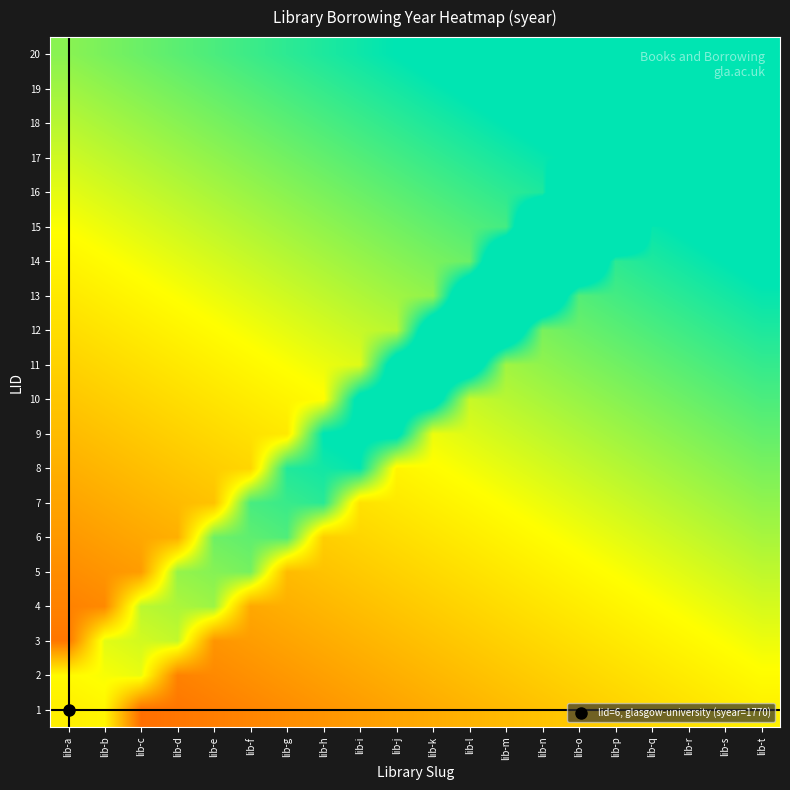

Reading left to right, what are all the values shown in this chart?

1: lib-a=1775.0	lib-b=1775.8	lib-c=1761.6	lib-d=1762.4	lib-e=1763.2	lib-f=1764.0	lib-g=1764.8	lib-h=1765.6	lib-i=1766.4	lib-j=1767.2	lib-k=1768.0	lib-l=1768.8	lib-m=1769.6	lib-n=1770.4	lib-o=1771.2	lib-p=1772.0	lib-q=1772.8	lib-r=1773.6	lib-s=1774.4	lib-t=1775.2
2: lib-a=1776.2	lib-b=1777.0	lib-c=1777.8	lib-d=1763.6	lib-e=1764.4	lib-f=1765.2	lib-g=1766.0	lib-h=1766.8	lib-i=1767.6	lib-j=1768.4	lib-k=1769.2	lib-l=1770.0	lib-m=1770.8	lib-n=1771.6	lib-o=1772.4	lib-p=1773.2	lib-q=1774.0	lib-r=1774.8	lib-s=1775.6	lib-t=1776.4
3: lib-a=1762.4	lib-b=1778.2	lib-c=1779.0	lib-d=1779.8	lib-e=1765.6	lib-f=1766.4	lib-g=1767.2	lib-h=1768.0	lib-i=1768.8	lib-j=1769.6	lib-k=1770.4	lib-l=1771.2	lib-m=1772.0	lib-n=1772.8	lib-o=1773.6	lib-p=1774.4	lib-q=1775.2	lib-r=1776.0	lib-s=1776.8	lib-t=1777.6
4: lib-a=1763.6	lib-b=1764.4	lib-c=1780.2	lib-d=1781.0	lib-e=1781.8	lib-f=1767.6	lib-g=1768.4	lib-h=1769.2	lib-i=1770.0	lib-j=1770.8	lib-k=1771.6	lib-l=1772.4	lib-m=1773.2	lib-n=1774.0	lib-o=1774.8	lib-p=1775.6	lib-q=1776.4	lib-r=1777.2	lib-s=1778.0	lib-t=1778.8
5: lib-a=1764.8	lib-b=1765.6	lib-c=1766.4	lib-d=1782.2	lib-e=1783.0	lib-f=1783.8	lib-g=1769.6	lib-h=1770.4	lib-i=1771.2	lib-j=1772.0	lib-k=1772.8	lib-l=1773.6	lib-m=1774.4	lib-n=1775.2	lib-o=1776.0	lib-p=1776.8	lib-q=1777.6	lib-r=1778.4	lib-s=1779.2	lib-t=1780.0
6: lib-a=1766.0	lib-b=1766.8	lib-c=1767.6	lib-d=1768.4	lib-e=1784.2	lib-f=1785.0	lib-g=1785.8	lib-h=1771.6	lib-i=1772.4	lib-j=1773.2	lib-k=1774.0	lib-l=1774.8	lib-m=1775.6	lib-n=1776.4	lib-o=1777.2	lib-p=1778.0	lib-q=1778.8	lib-r=1779.6	lib-s=1780.4	lib-t=1781.2
7: lib-a=1767.2	lib-b=1768.0	lib-c=1768.8	lib-d=1769.6	lib-e=1770.4	lib-f=1786.2	lib-g=1787.0	lib-h=1787.8	lib-i=1773.6	lib-j=1774.4	lib-k=1775.2	lib-l=1776.0	lib-m=1776.8	lib-n=1777.6	lib-o=1778.4	lib-p=1779.2	lib-q=1780.0	lib-r=1780.8	lib-s=1781.6	lib-t=1782.4
8: lib-a=1768.4	lib-b=1769.2	lib-c=1770.0	lib-d=1770.8	lib-e=1771.6	lib-f=1772.4	lib-g=1788.2	lib-h=1789.0	lib-i=1789.8	lib-j=1775.6	lib-k=1776.4	lib-l=1777.2	lib-m=1778.0	lib-n=1778.8	lib-o=1779.6	lib-p=1780.4	lib-q=1781.2	lib-r=1782.0	lib-s=1782.8	lib-t=1783.6
9: lib-a=1769.6	lib-b=1770.4	lib-c=1771.2	lib-d=1772.0	lib-e=1772.8	lib-f=1773.6	lib-g=1774.4	lib-h=1790.2	lib-i=1791.0	lib-j=1791.8	lib-k=1777.6	lib-l=1778.4	lib-m=1779.2	lib-n=1780.0	lib-o=1780.8	lib-p=1781.6	lib-q=1782.4	lib-r=1783.2	lib-s=1784.0	lib-t=1784.8
10: lib-a=1770.8	lib-b=1771.6	lib-c=1772.4	lib-d=1773.2	lib-e=1774.0	lib-f=1774.8	lib-g=1775.6	lib-h=1776.4	lib-i=1792.2	lib-j=1793.0	lib-k=1793.8	lib-l=1779.6	lib-m=1780.4	lib-n=1781.2	lib-o=1782.0	lib-p=1782.8	lib-q=1783.6	lib-r=1784.4	lib-s=1785.2	lib-t=1786.0
11: lib-a=1772.0	lib-b=1772.8	lib-c=1773.6	lib-d=1774.4	lib-e=1775.2	lib-f=1776.0	lib-g=1776.8	lib-h=1777.6	lib-i=1778.4	lib-j=1794.2	lib-k=1795.0	lib-l=1795.8	lib-m=1781.6	lib-n=1782.4	lib-o=1783.2	lib-p=1784.0	lib-q=1784.8	lib-r=1785.6	lib-s=1786.4	lib-t=1787.2
12: lib-a=1773.2	lib-b=1774.0	lib-c=1774.8	lib-d=1775.6	lib-e=1776.4	lib-f=1777.2	lib-g=1778.0	lib-h=1778.8	lib-i=1779.6	lib-j=1780.4	lib-k=1796.2	lib-l=1797.0	lib-m=1797.8	lib-n=1783.6	lib-o=1784.4	lib-p=1785.2	lib-q=1786.0	lib-r=1786.8	lib-s=1787.6	lib-t=1788.4
13: lib-a=1774.4	lib-b=1775.2	lib-c=1776.0	lib-d=1776.8	lib-e=1777.6	lib-f=1778.4	lib-g=1779.2	lib-h=1780.0	lib-i=1780.8	lib-j=1781.6	lib-k=1782.4	lib-l=1798.2	lib-m=1799.0	lib-n=1799.8	lib-o=1785.6	lib-p=1786.4	lib-q=1787.2	lib-r=1788.0	lib-s=1788.8	lib-t=1789.6
14: lib-a=1775.6	lib-b=1776.4	lib-c=1777.2	lib-d=1778.0	lib-e=1778.8	lib-f=1779.6	lib-g=1780.4	lib-h=1781.2	lib-i=1782.0	lib-j=1782.8	lib-k=1783.6	lib-l=1784.4	lib-m=1800.2	lib-n=1801.0	lib-o=1801.8	lib-p=1787.6	lib-q=1788.4	lib-r=1789.2	lib-s=1790.0	lib-t=1790.8
15: lib-a=1776.8	lib-b=1777.6	lib-c=1778.4	lib-d=1779.2	lib-e=1780.0	lib-f=1780.8	lib-g=1781.6	lib-h=1782.4	lib-i=1783.2	lib-j=1784.0	lib-k=1784.8	lib-l=1785.6	lib-m=1786.4	lib-n=1802.2	lib-o=1803.0	lib-p=1803.8	lib-q=1789.6	lib-r=1790.4	lib-s=1791.2	lib-t=1792.0
16: lib-a=1778.0	lib-b=1778.8	lib-c=1779.6	lib-d=1780.4	lib-e=1781.2	lib-f=1782.0	lib-g=1782.8	lib-h=1783.6	lib-i=1784.4	lib-j=1785.2	lib-k=1786.0	lib-l=1786.8	lib-m=1787.6	lib-n=1788.4	lib-o=1804.2	lib-p=1805.0	lib-q=1805.8	lib-r=1791.6	lib-s=1792.4	lib-t=1793.2
17: lib-a=1779.2	lib-b=1780.0	lib-c=1780.8	lib-d=1781.6	lib-e=1782.4	lib-f=1783.2	lib-g=1784.0	lib-h=1784.8	lib-i=1785.6	lib-j=1786.4	lib-k=1787.2	lib-l=1788.0	lib-m=1788.8	lib-n=1789.6	lib-o=1790.4	lib-p=1806.2	lib-q=1807.0	lib-r=1807.8	lib-s=1793.6	lib-t=1794.4
18: lib-a=1780.4	lib-b=1781.2	lib-c=1782.0	lib-d=1782.8	lib-e=1783.6	lib-f=1784.4	lib-g=1785.2	lib-h=1786.0	lib-i=1786.8	lib-j=1787.6	lib-k=1788.4	lib-l=1789.2	lib-m=1790.0	lib-n=1790.8	lib-o=1791.6	lib-p=1792.4	lib-q=1808.2	lib-r=1809.0	lib-s=1809.8	lib-t=1795.6
19: lib-a=1781.6	lib-b=1782.4	lib-c=1783.2	lib-d=1784.0	lib-e=1784.8	lib-f=1785.6	lib-g=1786.4	lib-h=1787.2	lib-i=1788.0	lib-j=1788.8	lib-k=1789.6	lib-l=1790.4	lib-m=1791.2	lib-n=1792.0	lib-o=1792.8	lib-p=1793.6	lib-q=1794.4	lib-r=1810.2	lib-s=1811.0	lib-t=1811.8
20: lib-a=1782.8	lib-b=1783.6	lib-c=1784.4	lib-d=1785.2	lib-e=1786.0	lib-f=1786.8	lib-g=1787.6	lib-h=1788.4	lib-i=1789.2	lib-j=1790.0	lib-k=1790.8	lib-l=1791.6	lib-m=1792.4	lib-n=1793.2	lib-o=1794.0	lib-p=1794.8	lib-q=1795.6	lib-r=1796.4	lib-s=1812.2	lib-t=1813.0